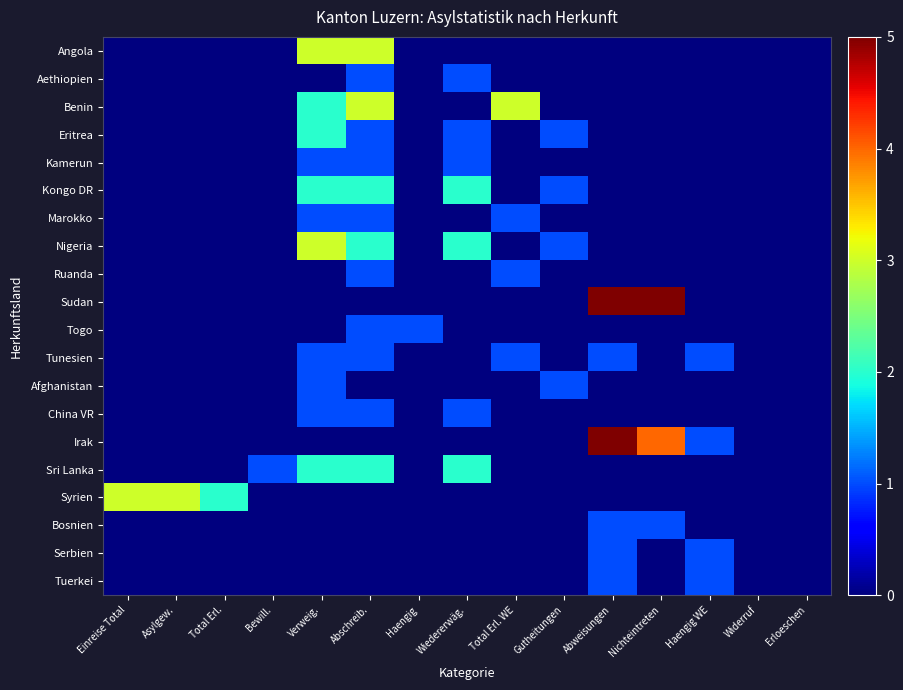

At how many categories does at least one series exceed 2?

7